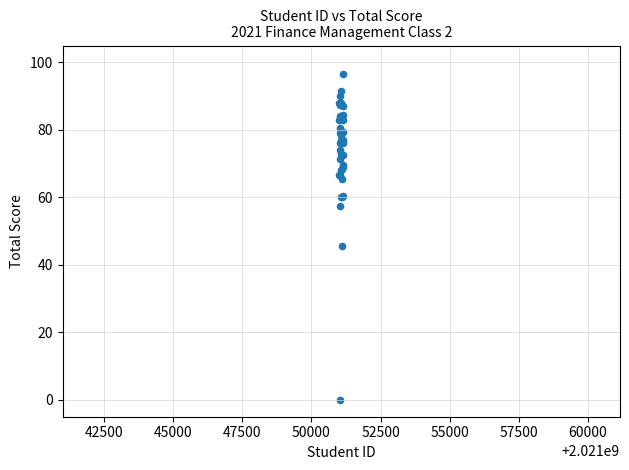

What Y value in the scatter plot is closest to 48?

45.5